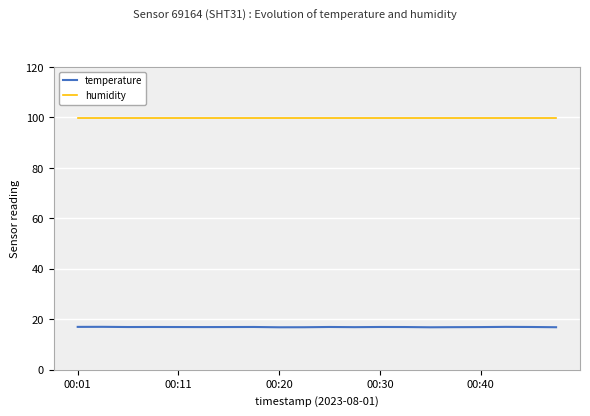

The temperature series shows 8.8 at 00:20. True or false?

False